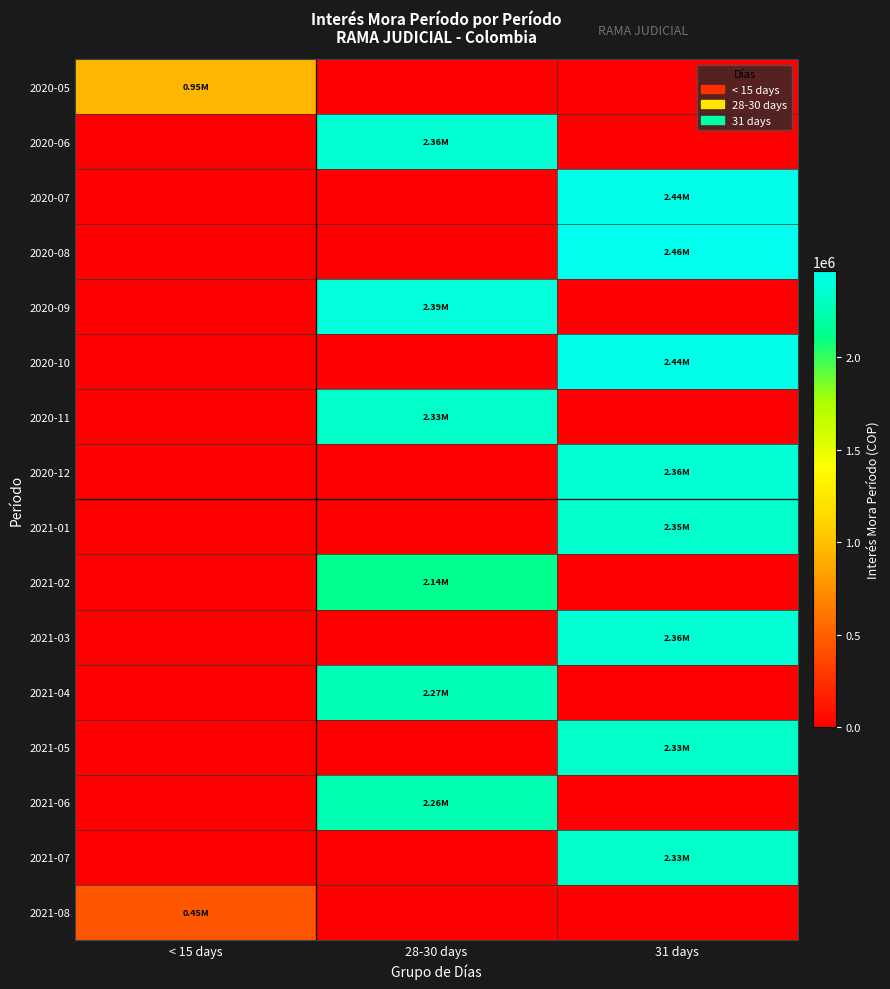

What is the greatest value displayed?

2463521.3